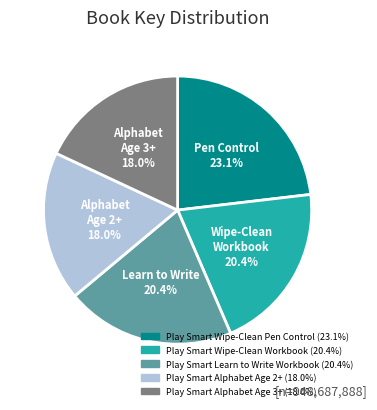

What is the largest slice in the pie chart?

Play Smart Wipe-Clean Pen Control